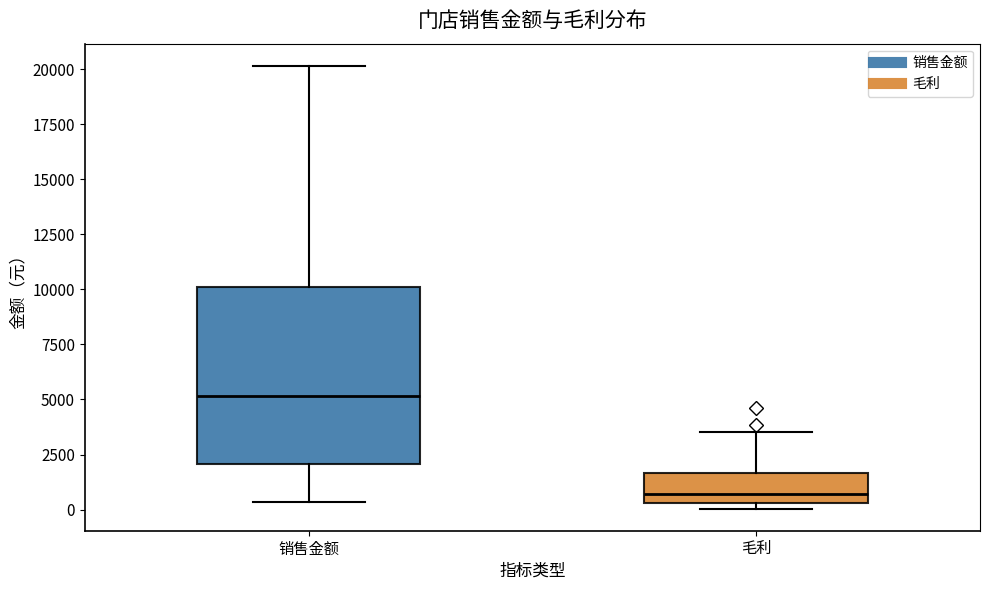

Where does the upper whisker of the box for 毛利 end on the y-axis? The values are not printed on the chart, so give them approximately, as read against the axis.

3500